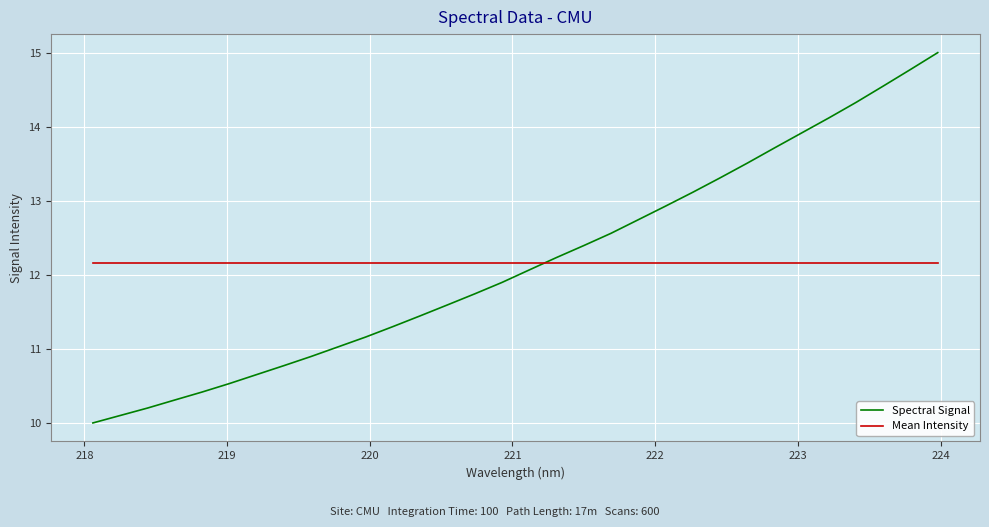

List the series in order of their peak value, lowest first.

Mean Intensity, Spectral Signal